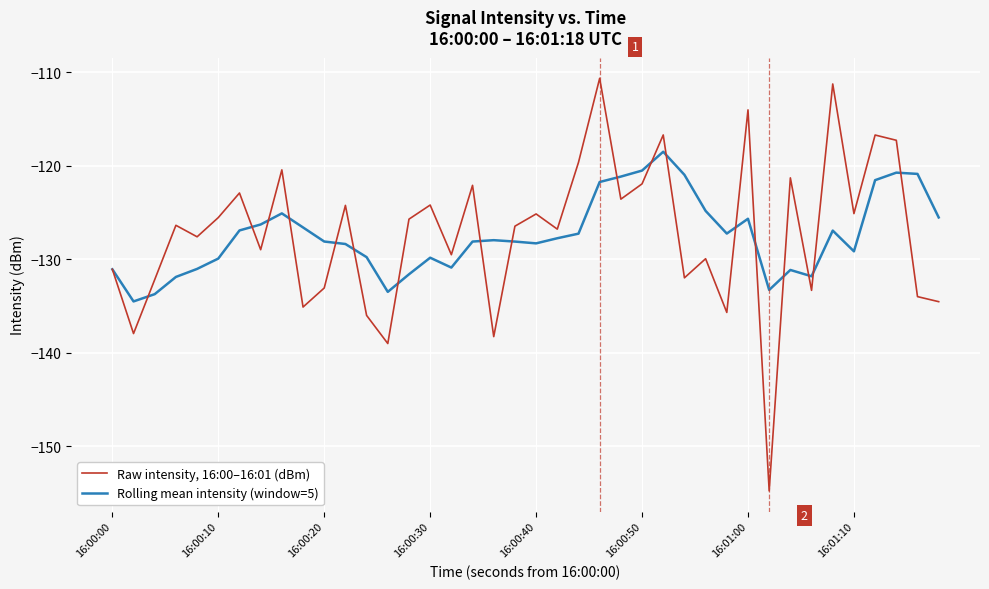

How many lines are shown in the chart?

2